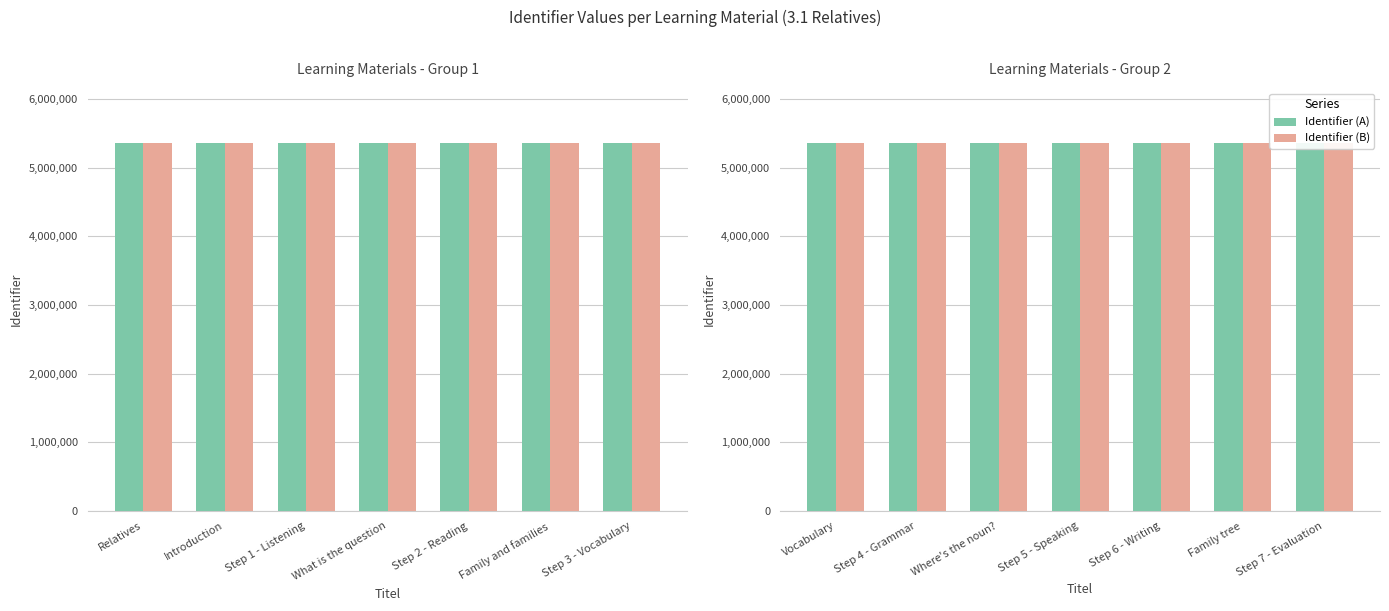

Is it true that Identifier (B) equals 1305997 at Step 7 - Evaluation?

False